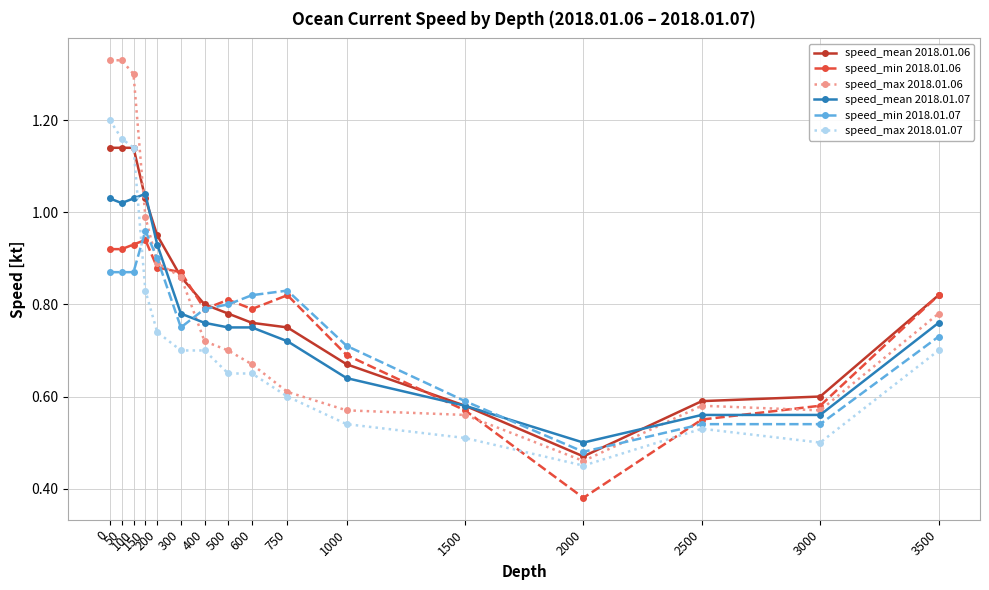

What is the minimum value shown in the chart?

0.4